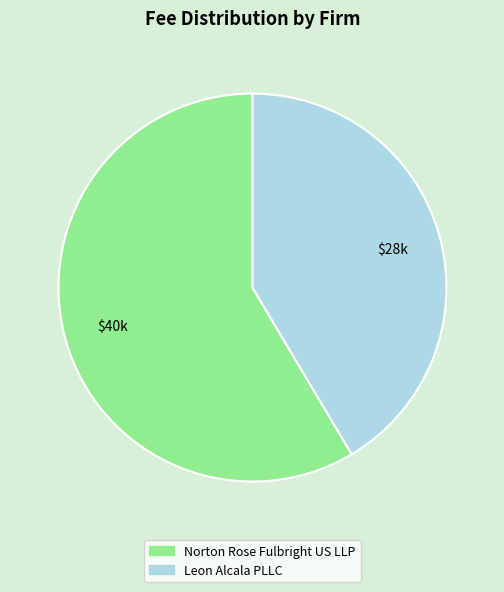

How many slices are in this pie chart?

2